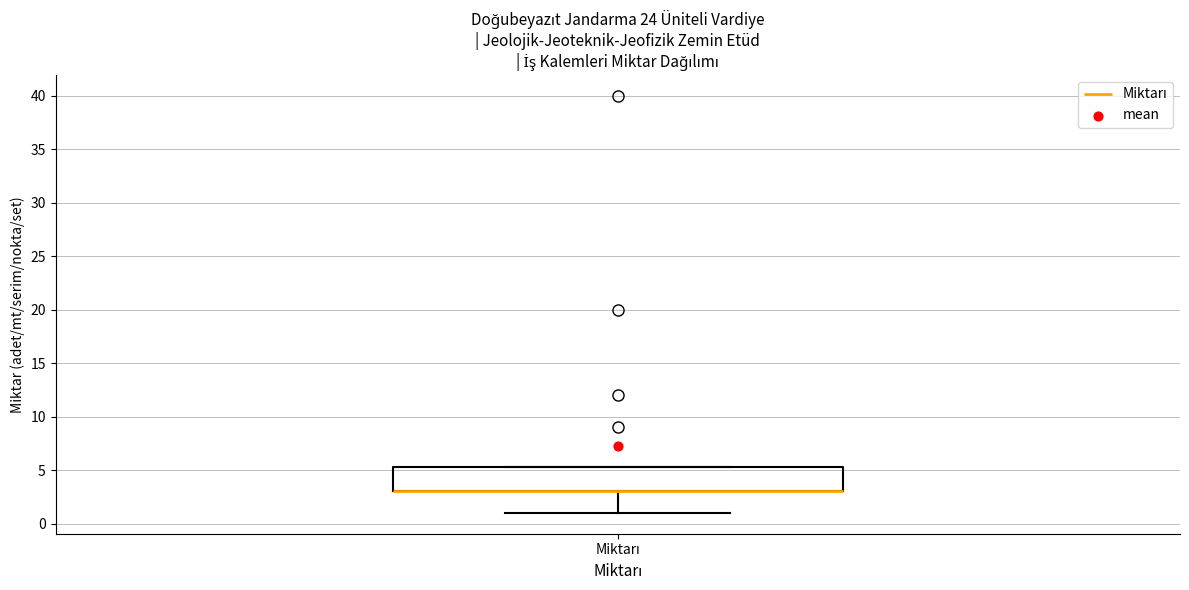

Read this box plot against the y-axis: the position of the median line, the range covered by the box, and the ends of both whiskers. The values are not printed on the chart, so give them approximately, as read against the axis.

median 3.0 (drawn on the box's lower edge), box 3.0 to 5.5, whiskers 1.0 to 5.5